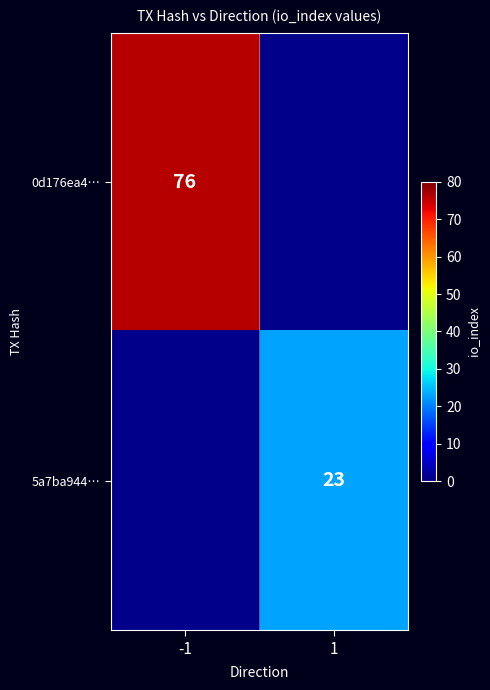

The 5a7ba944… series shows 30 at 1. True or false?

False